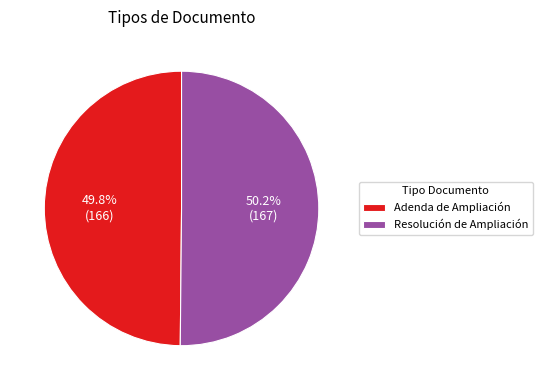

Does any single category account for the majority?

Yes